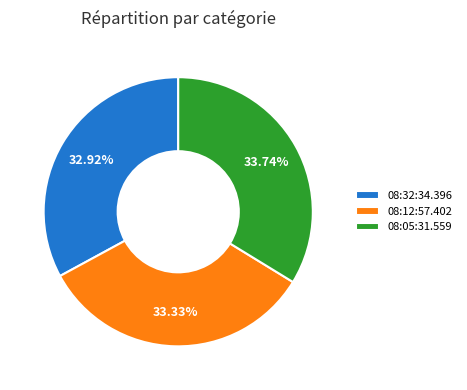

What portion of the pie excludes 08:05:31.559?

66.3%